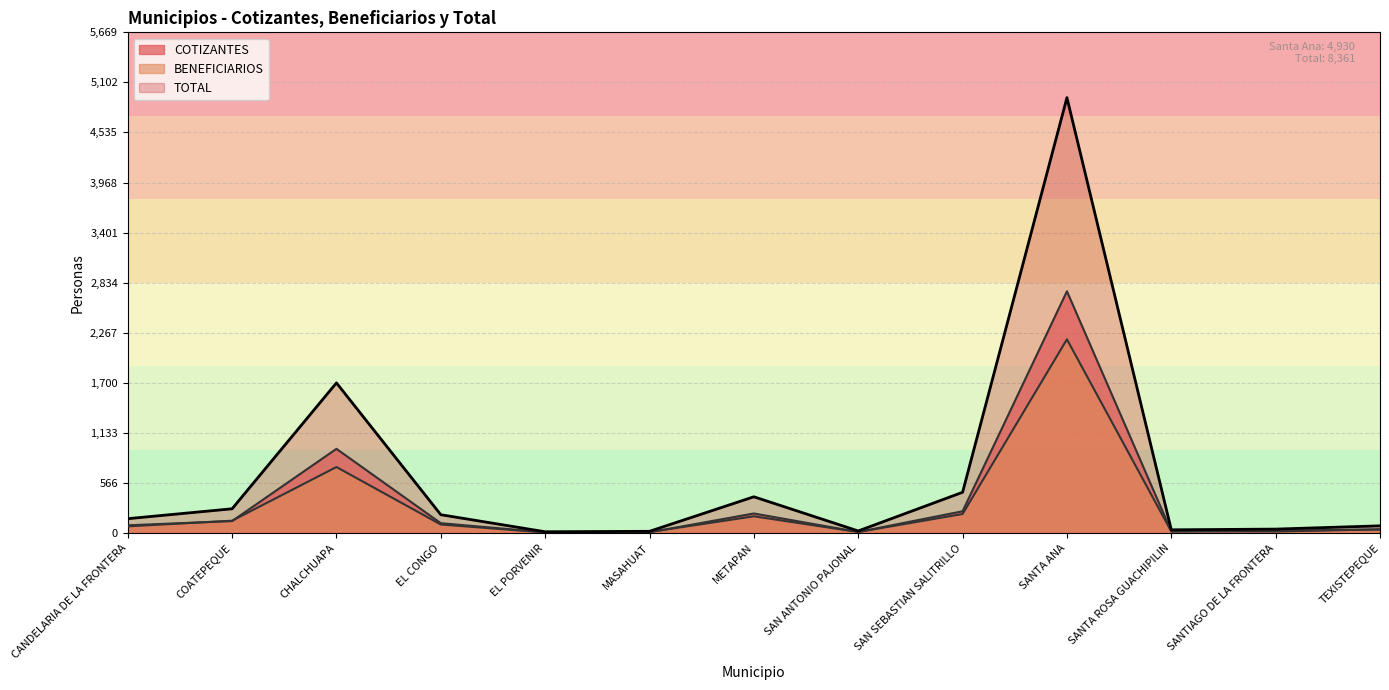

What is the average value?

643